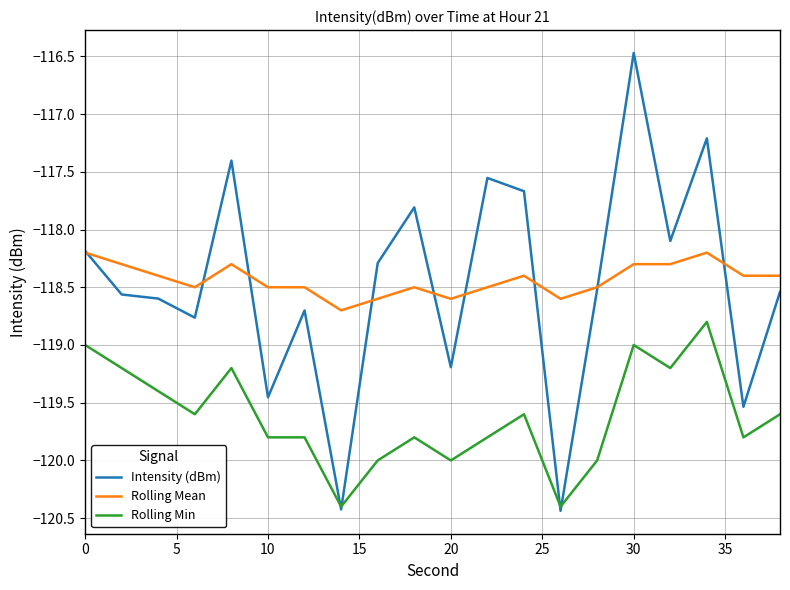

What is the difference between the maximum and minimum values in the Rolling Mean series?

0.5